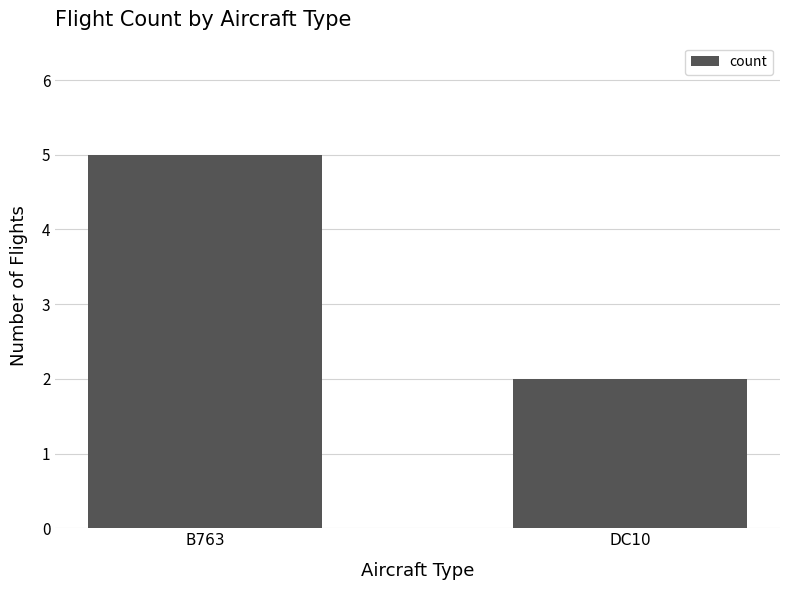

The value at DC10 is 2. True or false?

True